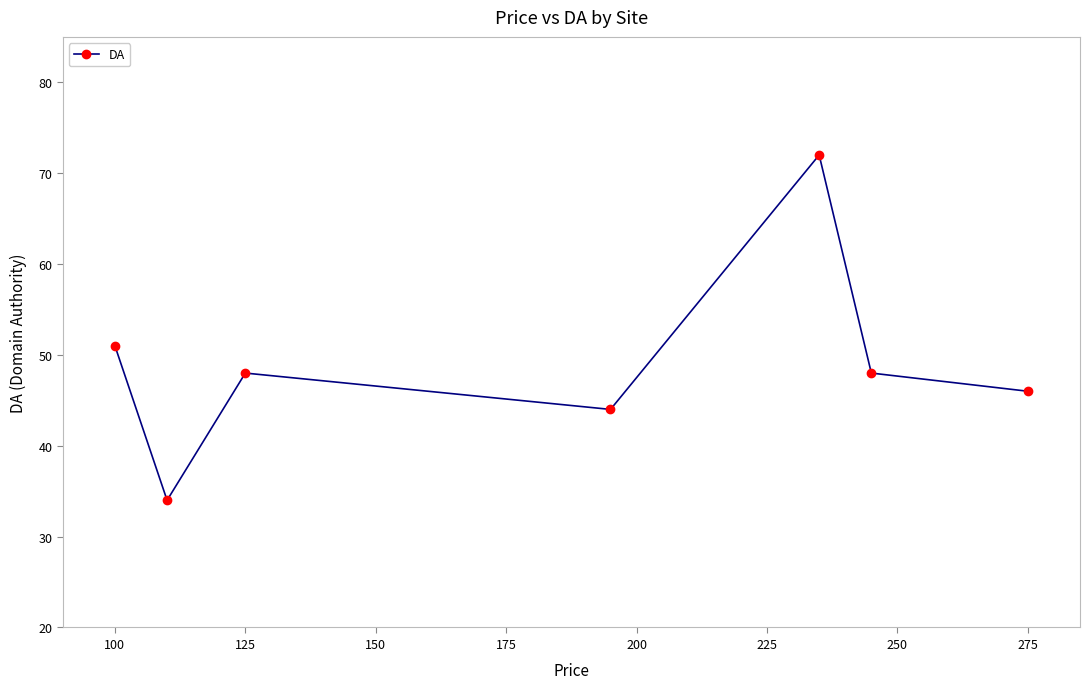

How many values are below 48?

3